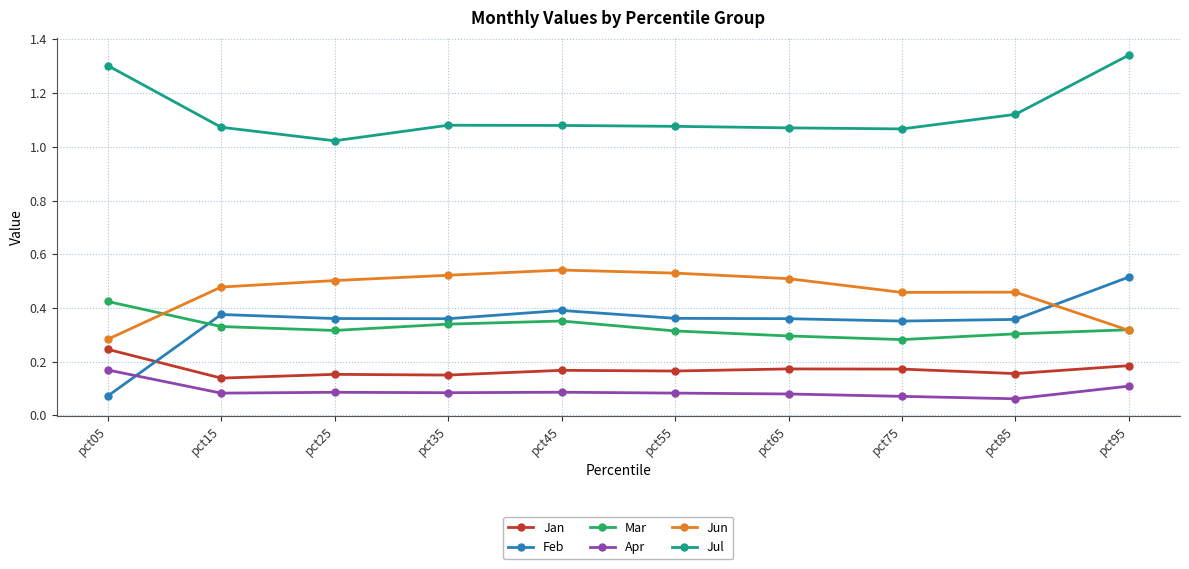

Which series ends up on top after the final intersection of Jan and Feb?

Feb